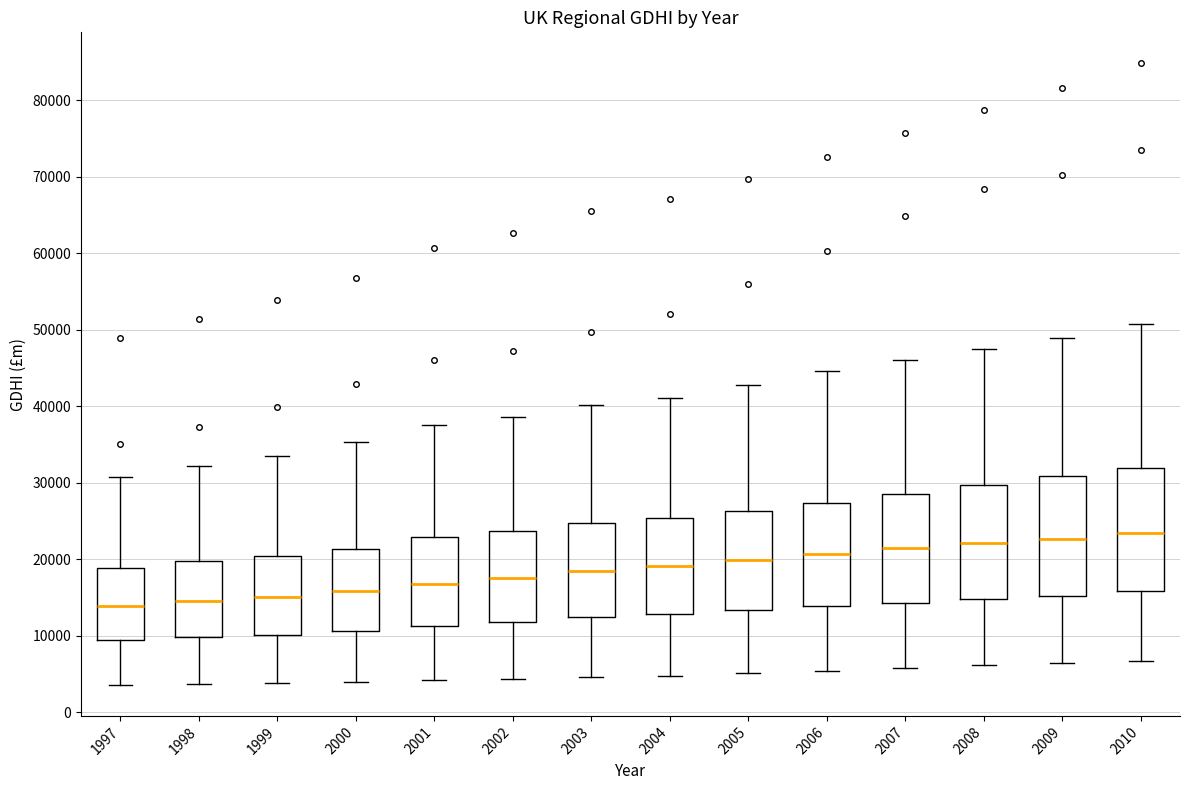

Reading left to right, transcribe this box plot: for each box, give where its median line is, the range the box spans, and where its two whiskers end, as read against the y-axis. The values are not printed on the chart, so give them approximately, as read against the axis.

1997: median 14000, box 9000 to 19000, whiskers 4000 to 31000
1998: median 15000, box 10000 to 20000, whiskers 4000 to 32000
1999: median 15000, box 10000 to 20000, whiskers 4000 to 34000
2000: median 16000, box 11000 to 21000, whiskers 4000 to 35000
2001: median 17000, box 11000 to 23000, whiskers 4000 to 38000
2002: median 18000, box 12000 to 24000, whiskers 4000 to 39000
2003: median 18000, box 12000 to 25000, whiskers 5000 to 40000
2004: median 19000, box 13000 to 25000, whiskers 5000 to 41000
2005: median 20000, box 13000 to 26000, whiskers 5000 to 43000
2006: median 21000, box 14000 to 27000, whiskers 5000 to 45000
2007: median 21000, box 14000 to 29000, whiskers 6000 to 46000
2008: median 22000, box 15000 to 30000, whiskers 6000 to 47000
2009: median 23000, box 15000 to 31000, whiskers 6000 to 49000
2010: median 23000, box 16000 to 32000, whiskers 7000 to 51000